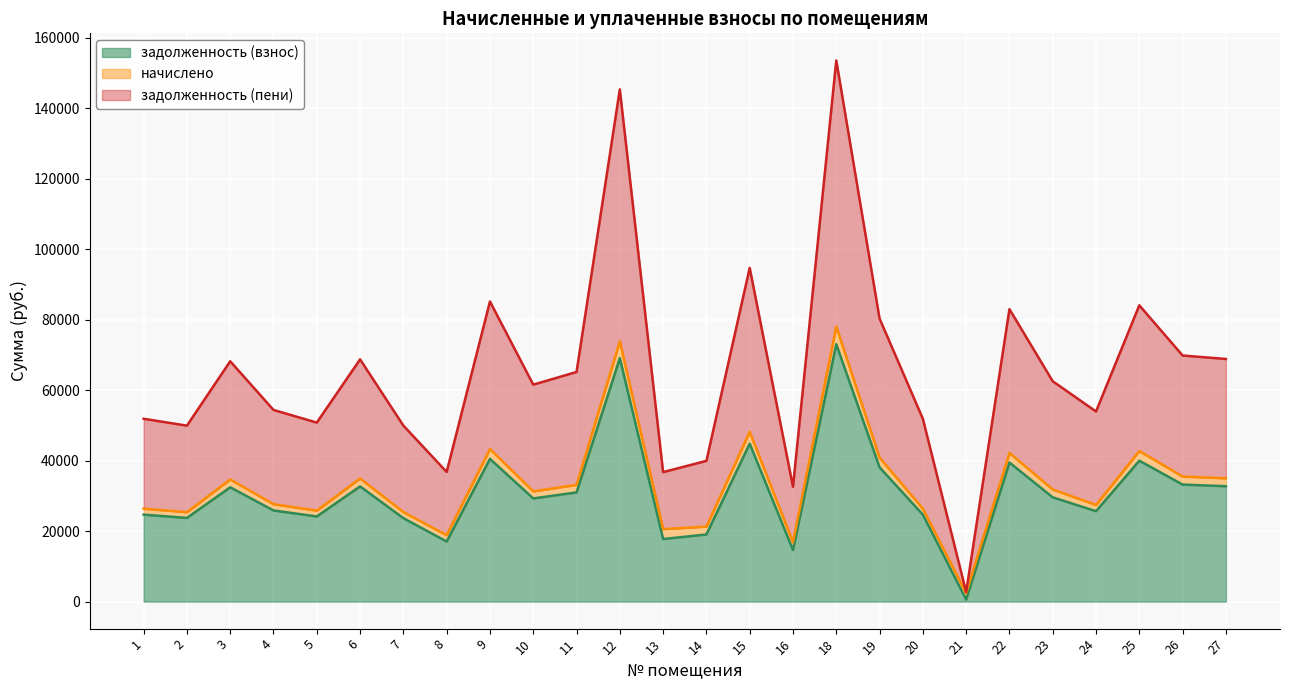

How many lines are shown in the chart?

3